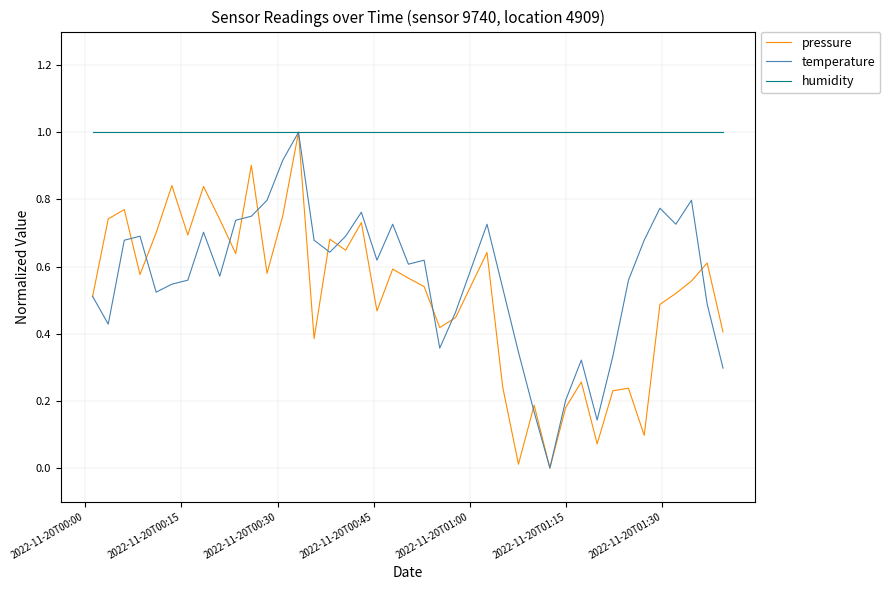

What is the sum of all humidity values?

40.0